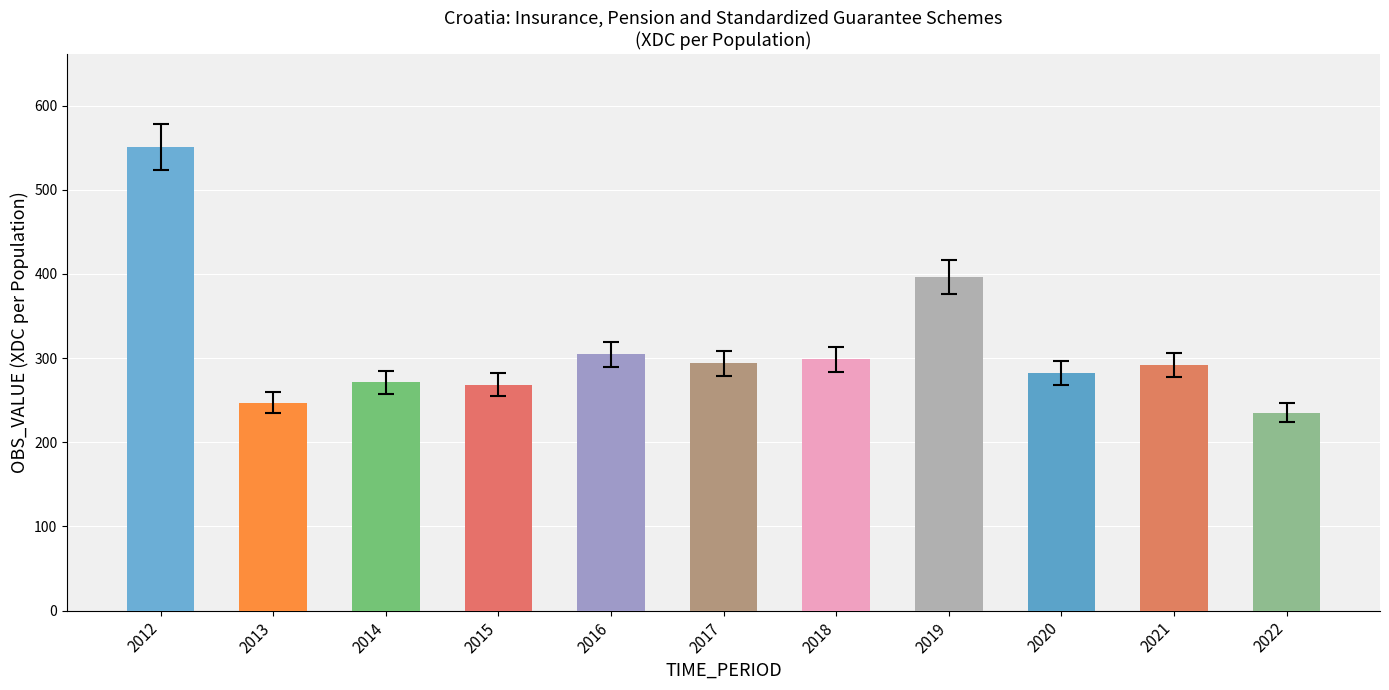

Count the number of values greater than 291.

6